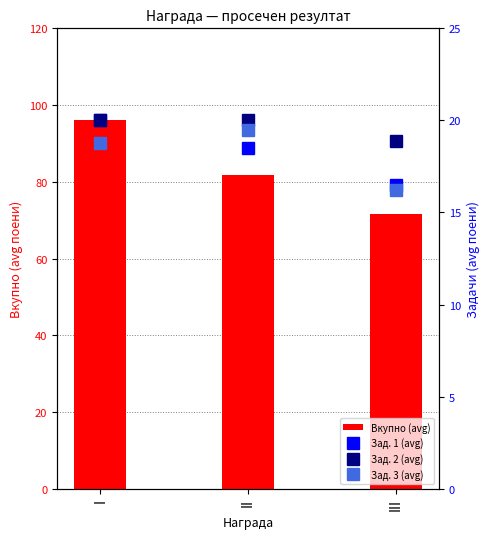

What value does the Зад. 3 (avg) series have at I?

18.8